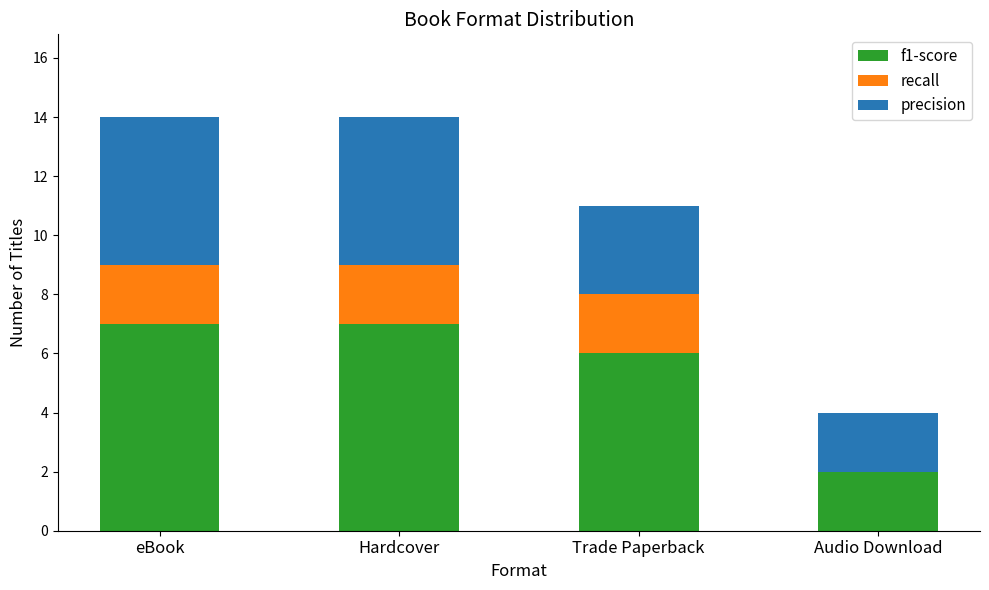

What is the highest value of the f1-score series?

7